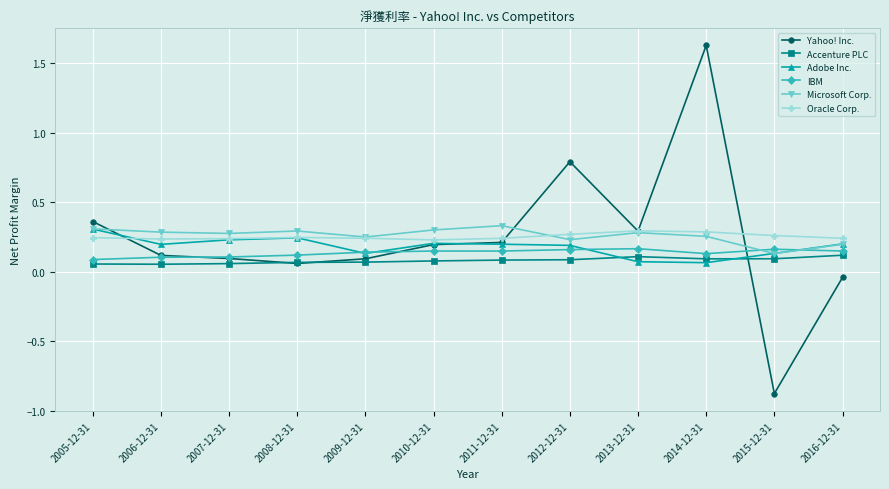

What is the total value across all series at 2016-12-31?

0.9